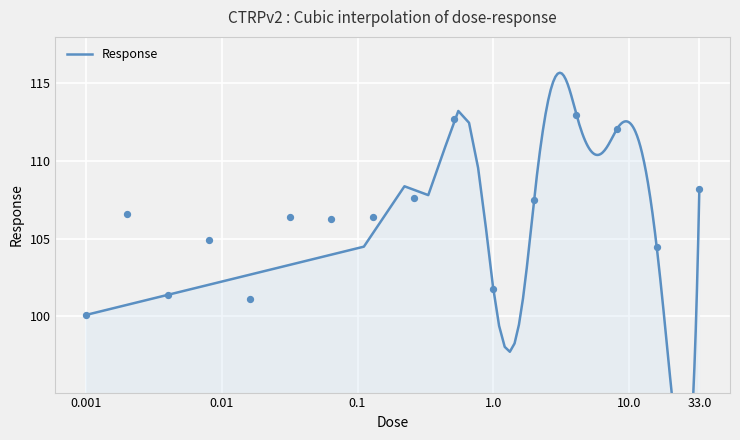

Between 8.2 and 0.064, which is larger?

8.2